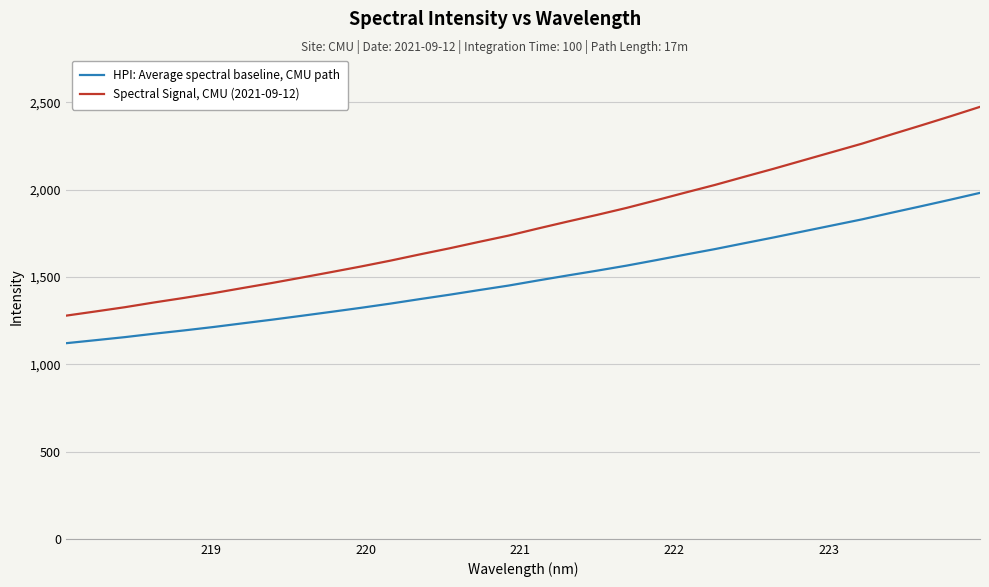

Which series has the largest range (max minus min)?

Spectral Signal, CMU (2021-09-12)